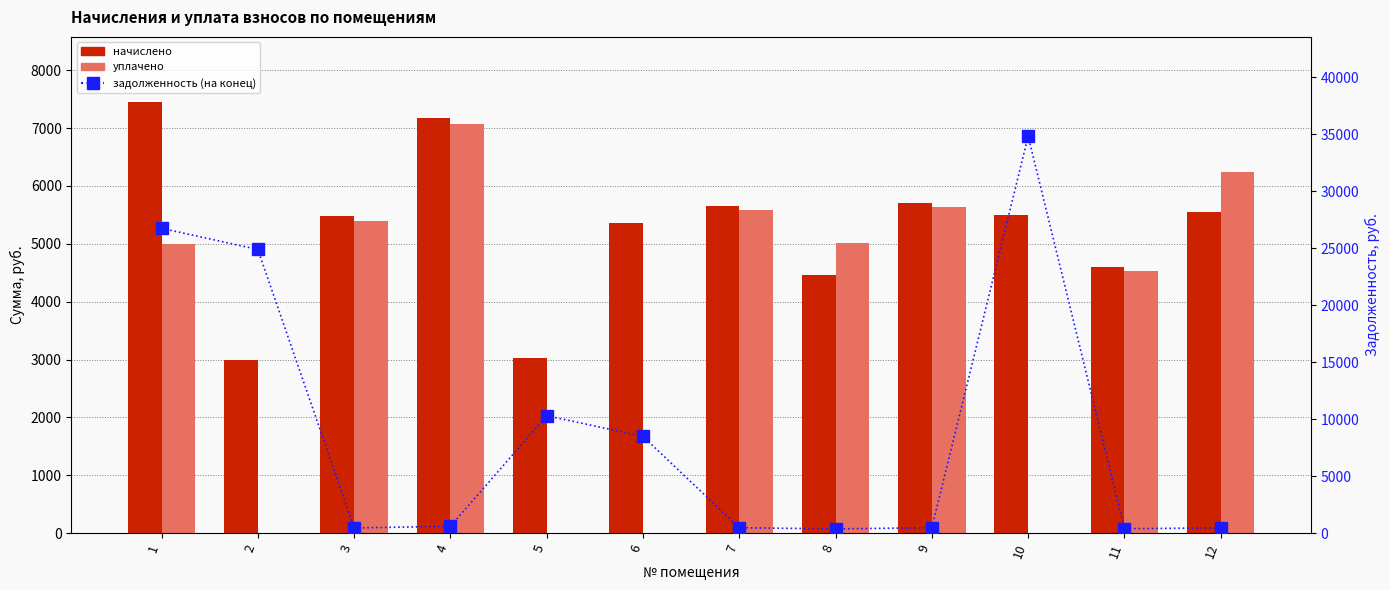

Which series changed the most between 8 and 12?

уплачено